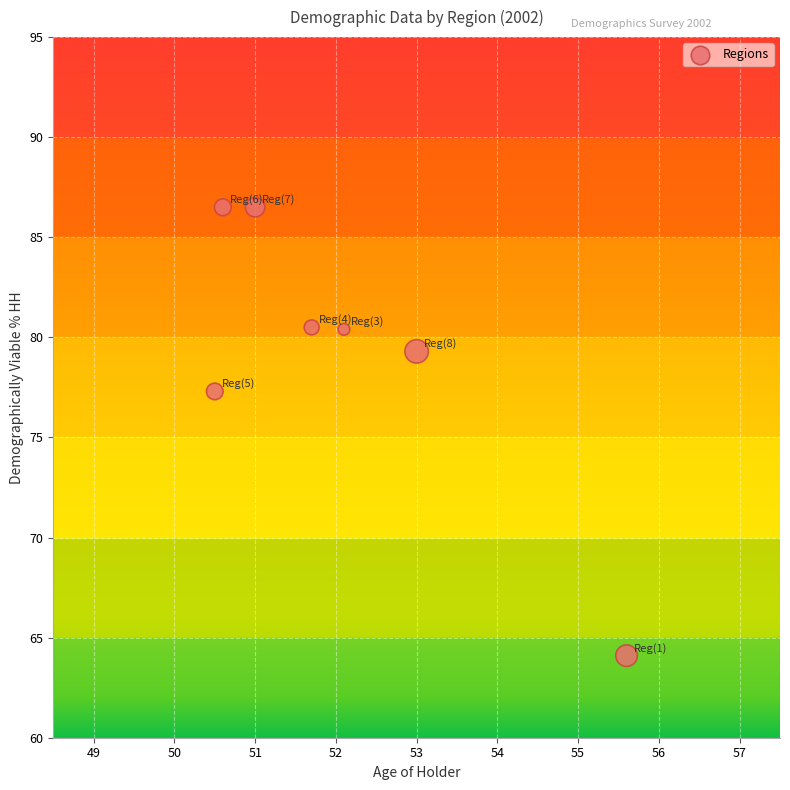

What Y value in the scatter plot is closest to 75?

77.3